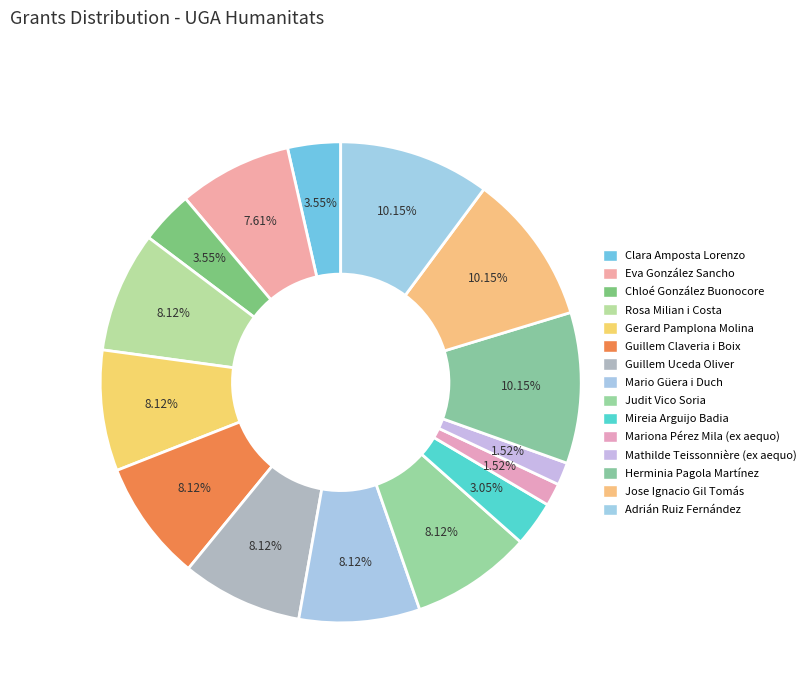

Is it true that Guillem Claveria i Boix is 22% of the pie?

False